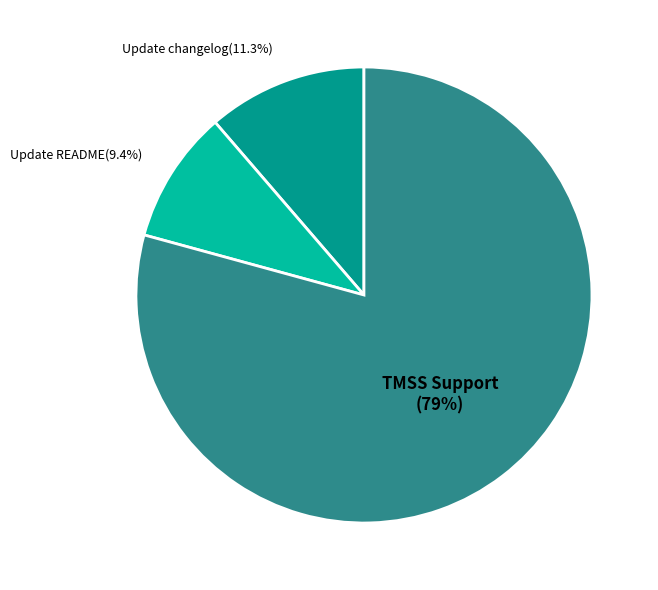

Which category accounts for the majority?

TMSS Support